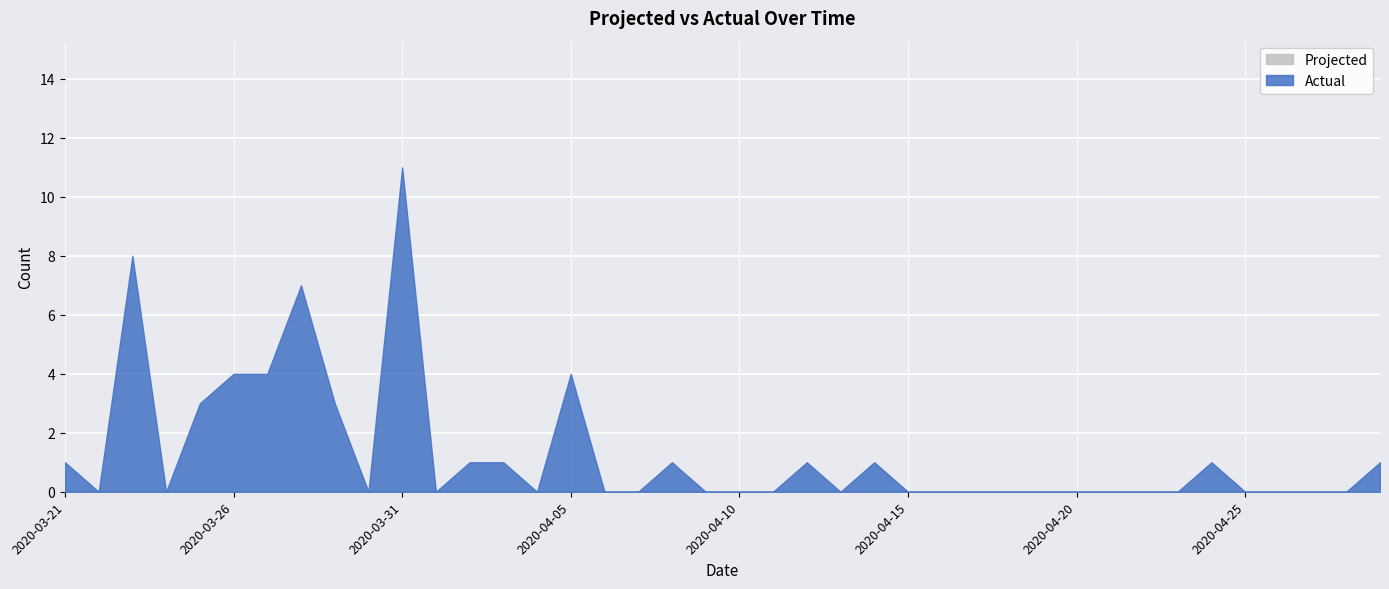

Which category has the highest value across all series?

2020-03-31